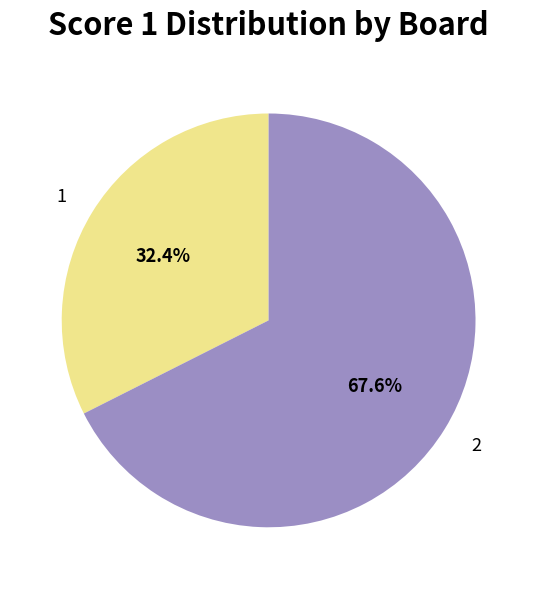

What is the smallest slice in the pie chart?

1